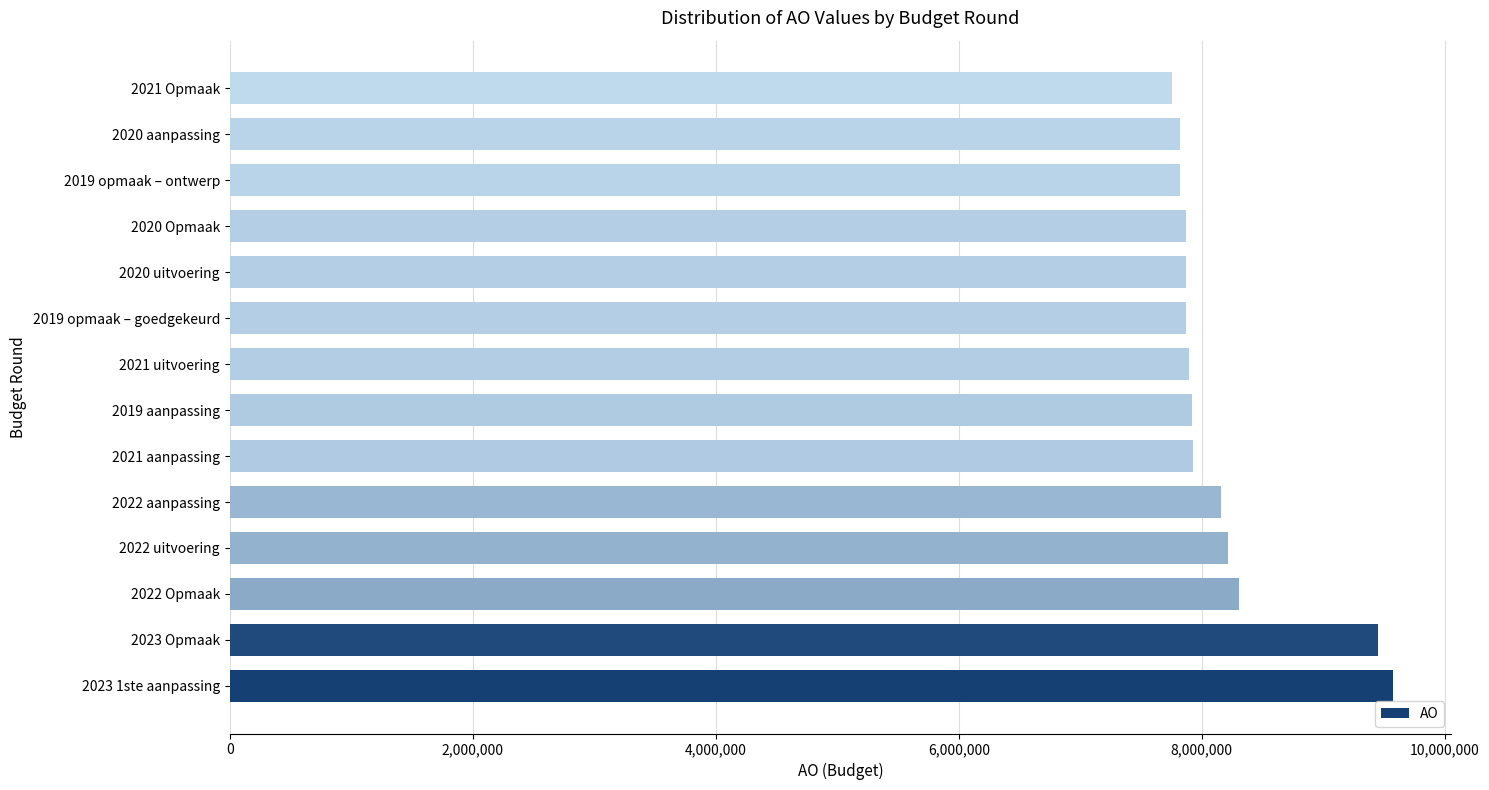

What is the ratio of the value at 2023 1ste aanpassing to the value at 2020 uitvoering?

1.2